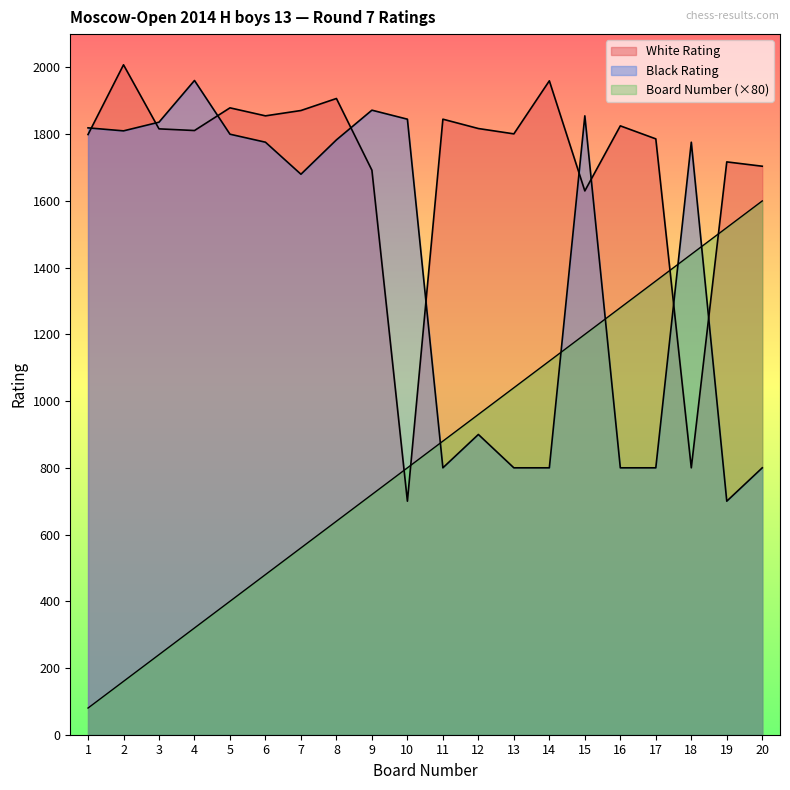

List the labels in order of Black Rating value, largest first.

4, 9, 15, 10, 3, 1, 2, 5, 8, 6, 18, 7, 12, 11, 13, 14, 16, 17, 20, 19